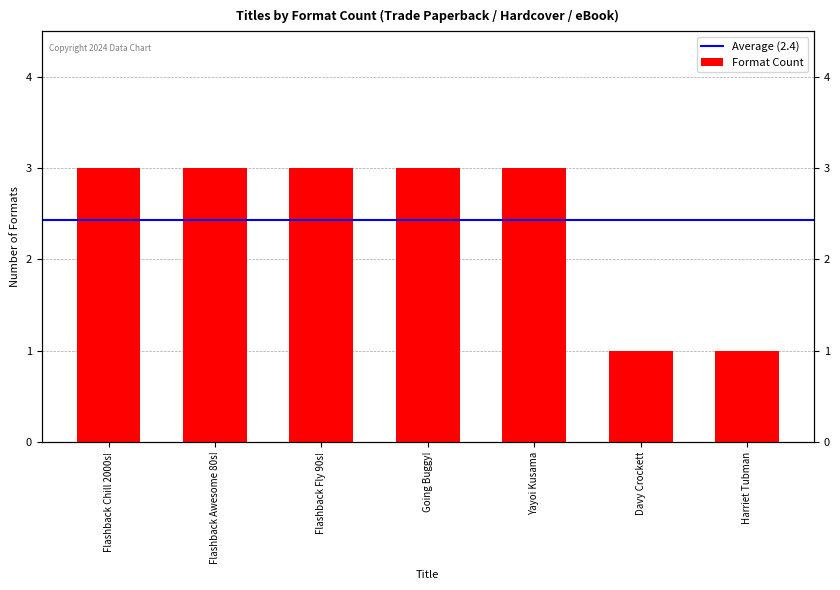

What is the value of the 4th bar from the left?

3